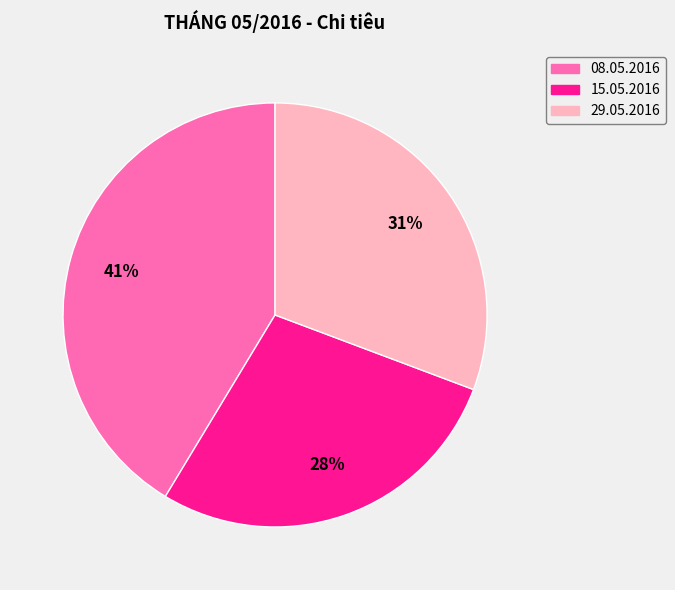

Combined, do 29.05.2016 and 15.05.2016 account for over 50%?

Yes